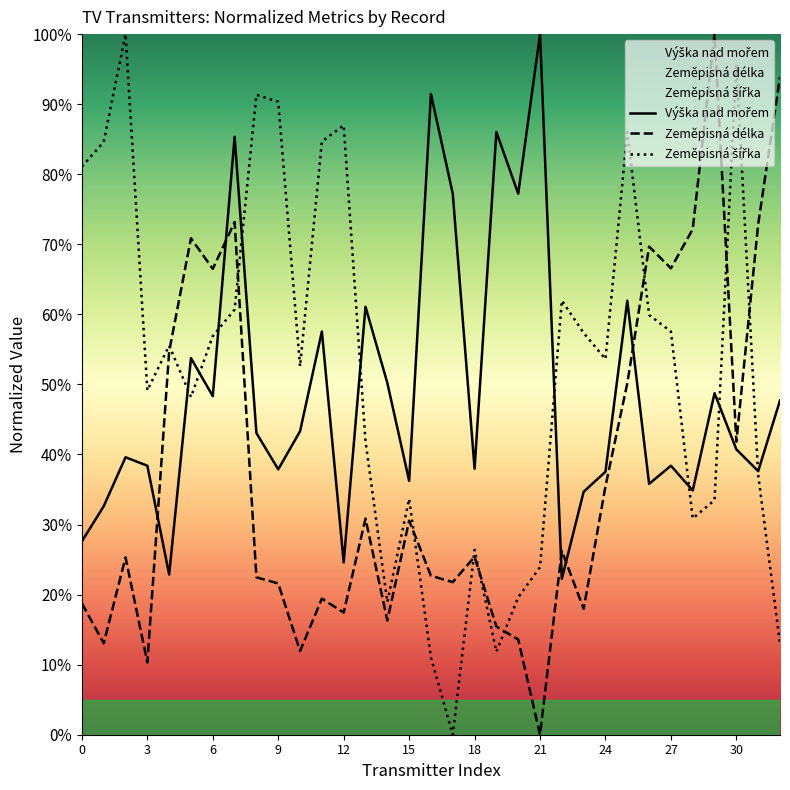

What is the total value across all series at 18?

89.7